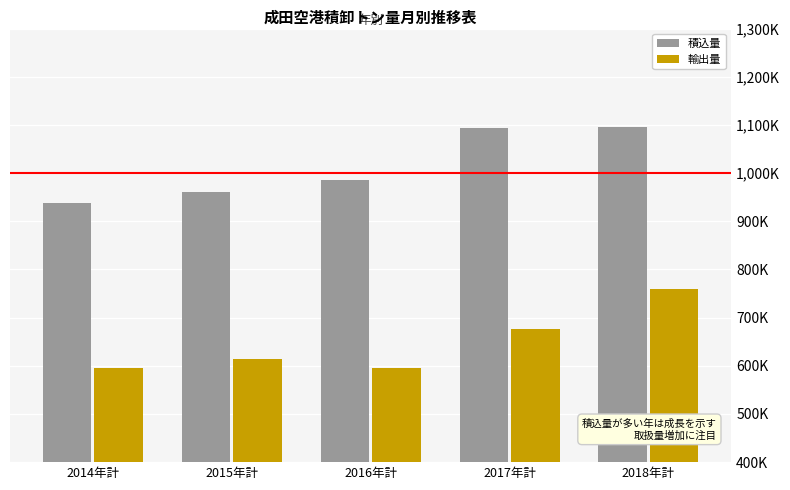

Which label corresponds to the smallest value in the chart?

2016年計